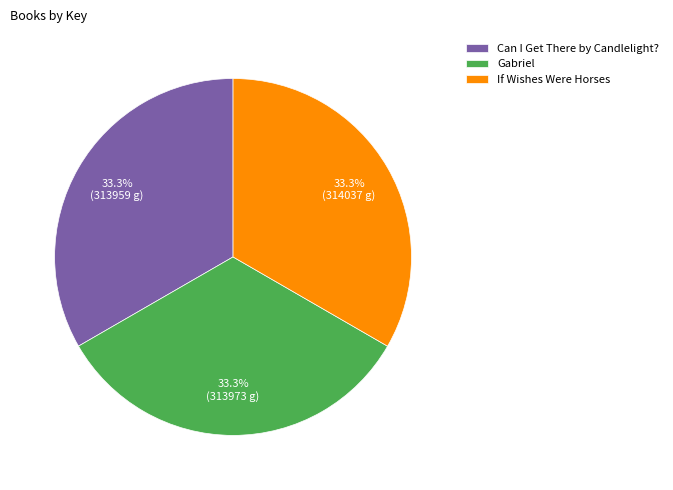

To the nearest percent, what portion does Gabriel represent?

33%